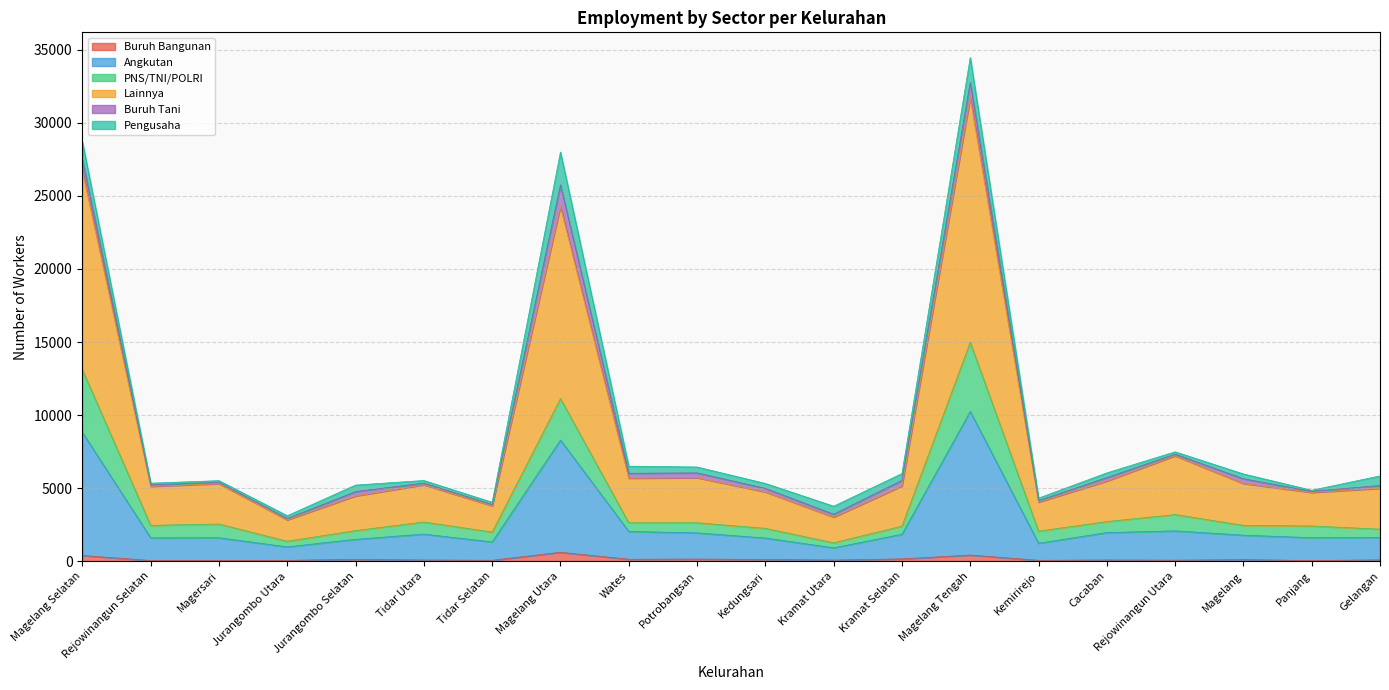

What is the difference between the Buruh Bangunan values at Magelang Selatan and Potrobangsan?

245